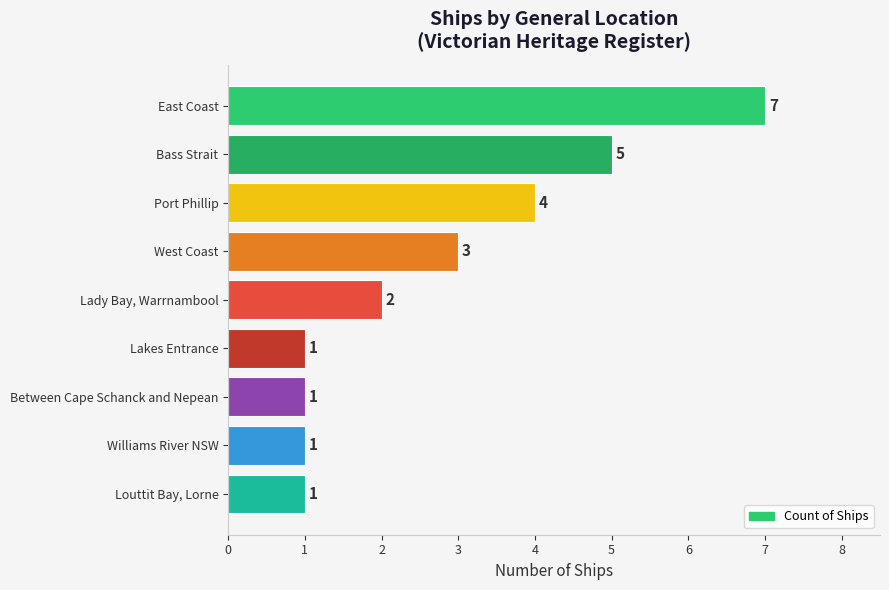

How many data points are less than 2?

4